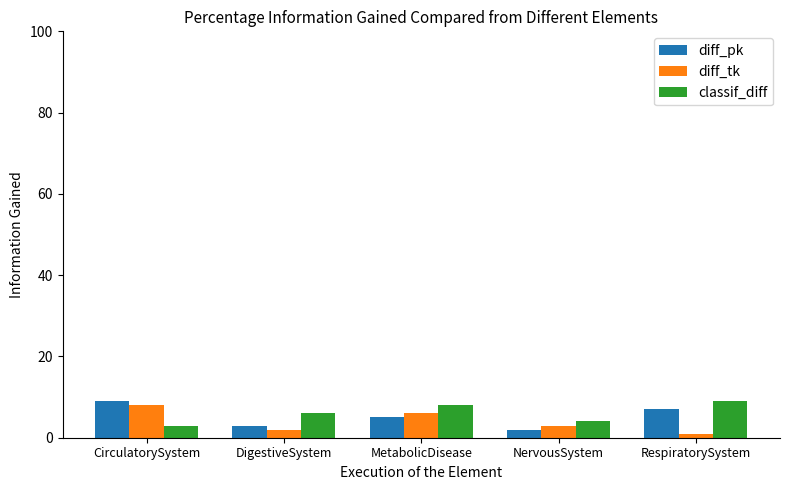

What is the sum of the classif_diff values at RespiratorySystem and CirculatorySystem?

12